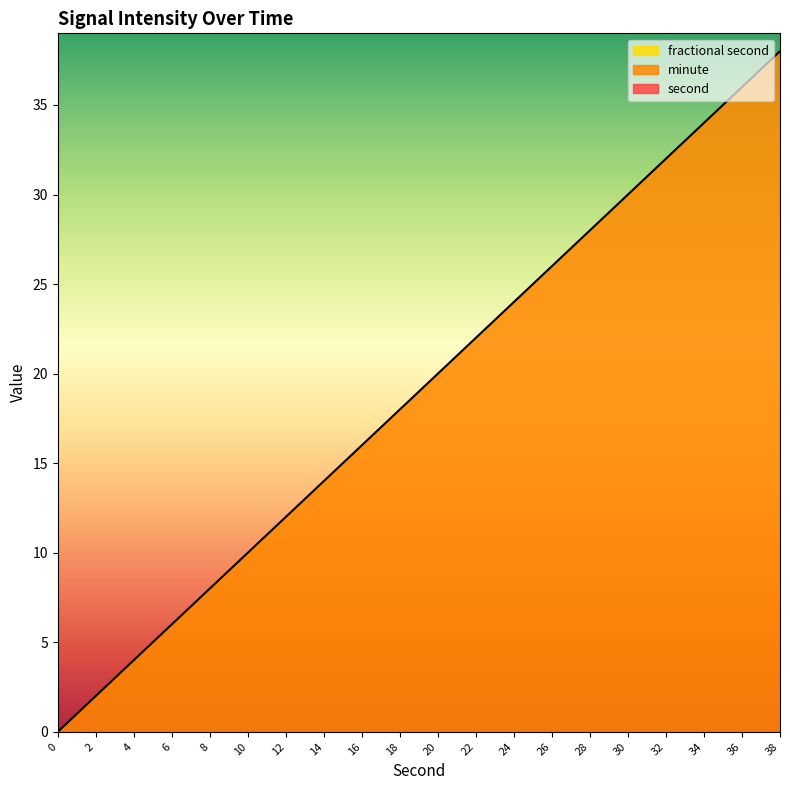

True or false: fractional second and second intersect in this chart.

False